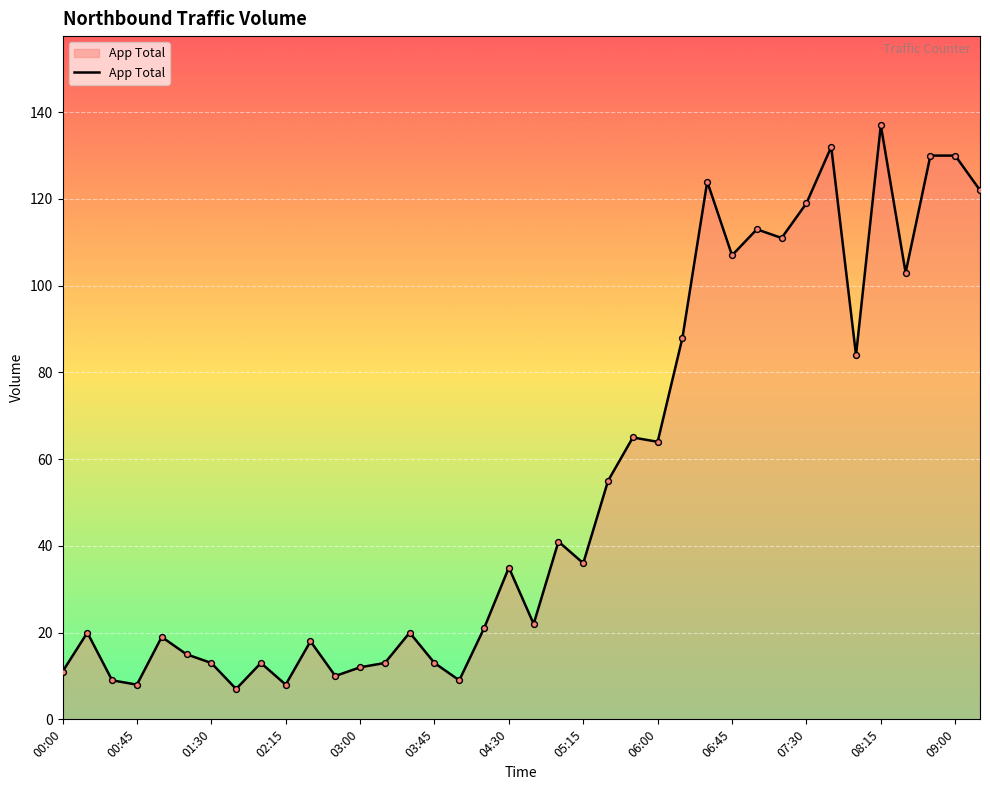

What is the maximum value shown in the chart?

137